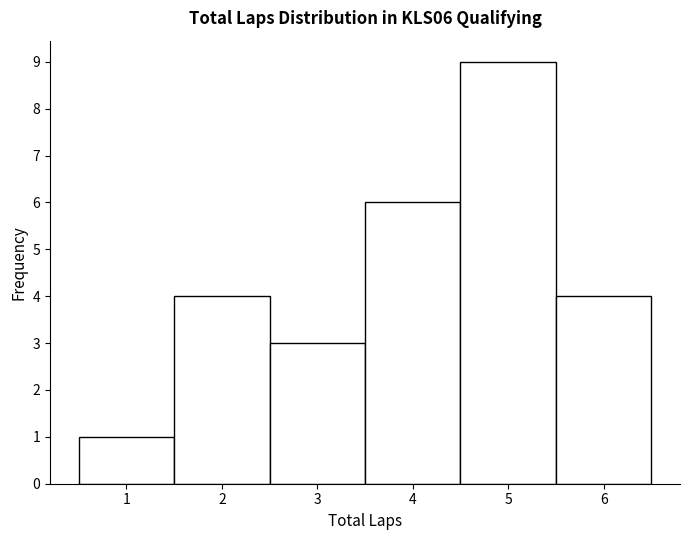

Reading left to right, transcribe this chart: for each bar, give the range it covers on the x-axis and its height. The values are not printed on the chart, so give them approximately, as read against the axis.

0.5 to 1.5: 1
1.5 to 2.5: 4
2.5 to 3.5: 3
3.5 to 4.5: 6
4.5 to 5.5: 9
5.5 to 6.5: 4